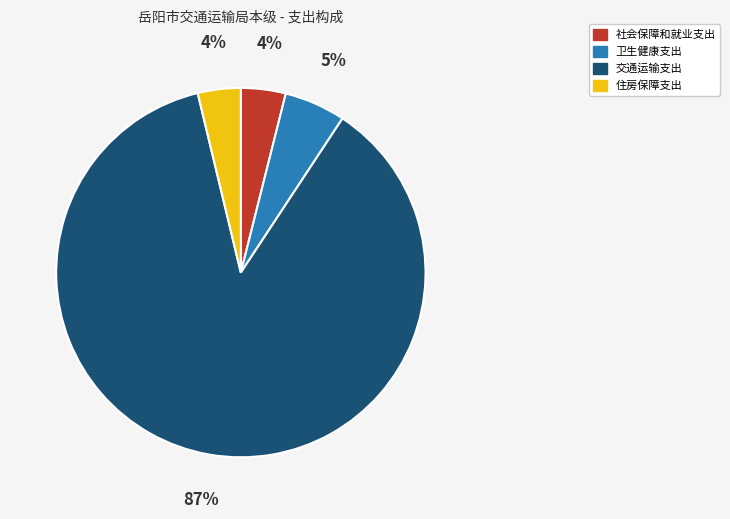

How many slices are in this pie chart?

4